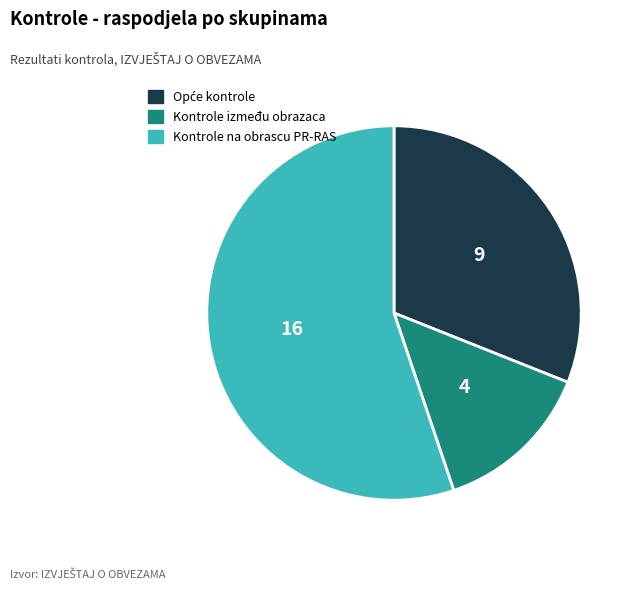

True or false: Kontrole na obrascu PR-RAS accounts for 62% of the total.

False